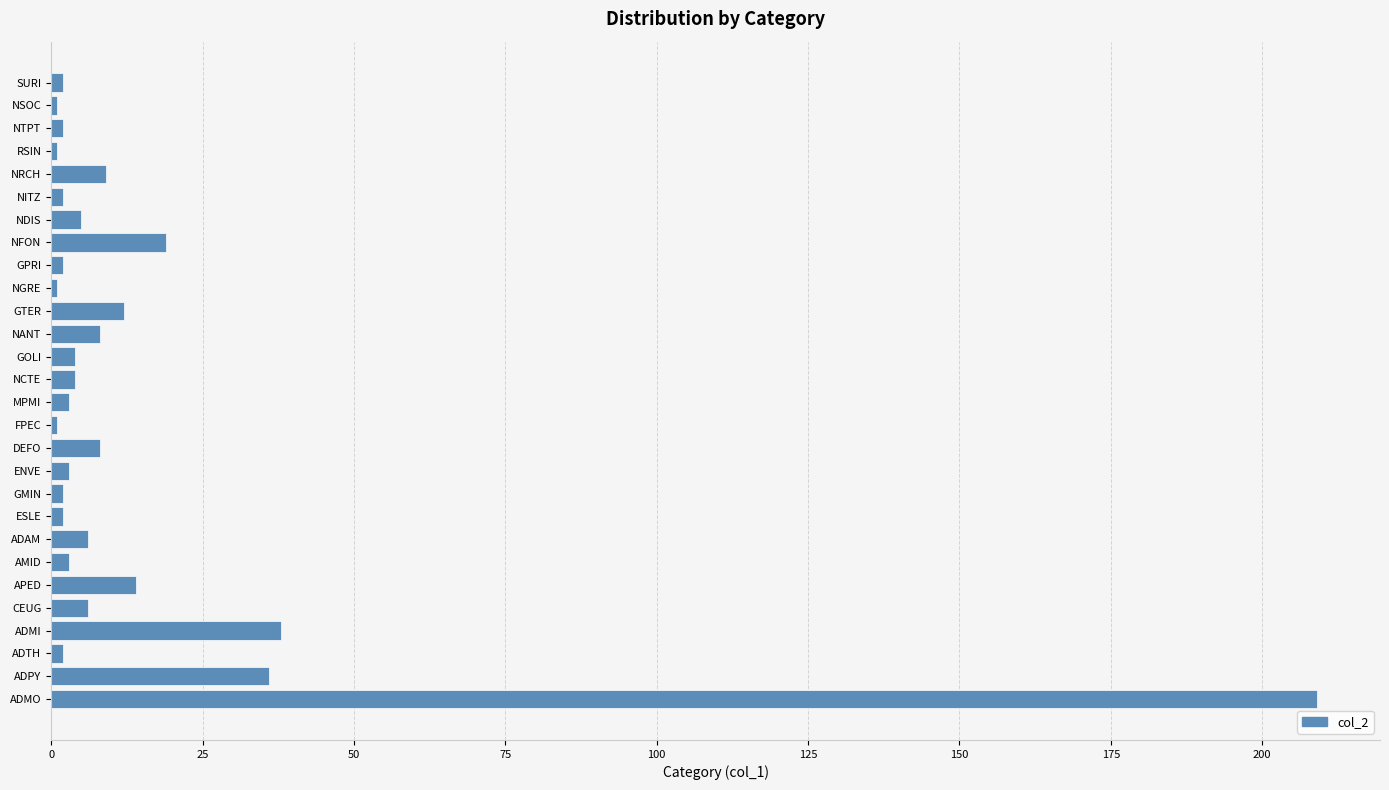

The value at DEFO is 8. True or false?

True